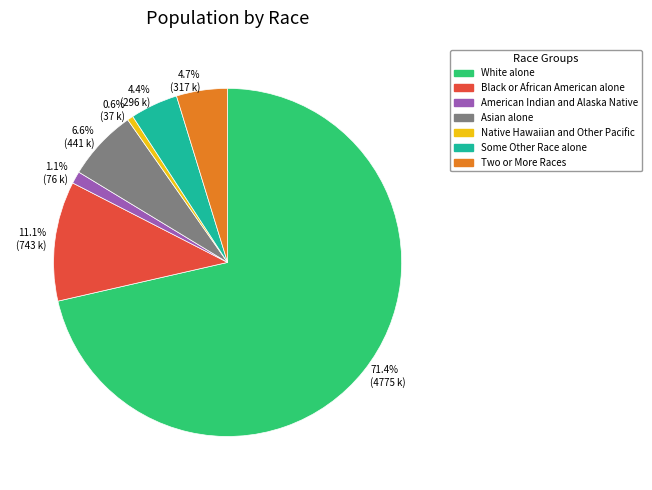

What is the smallest slice in the pie chart?

0.6% (37 k)